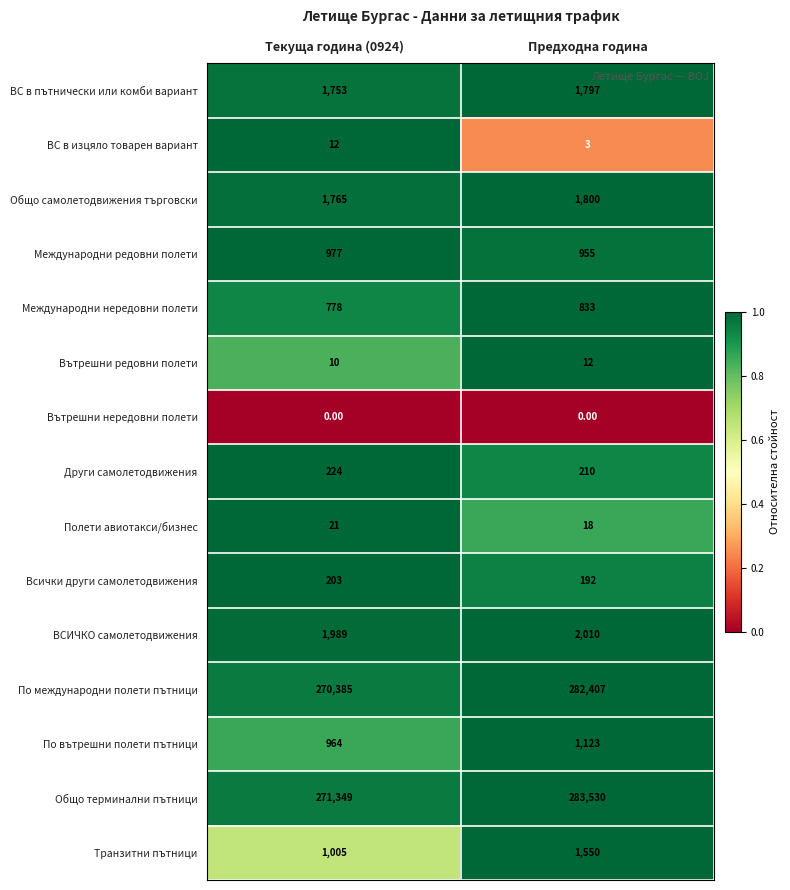

What is the difference between the highest and lowest values at Текуща година (0924)?

271349